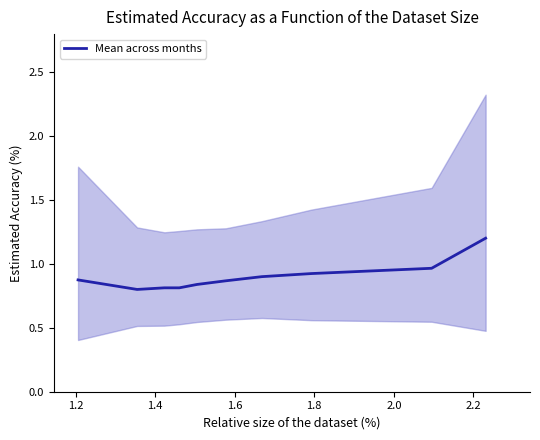

Does the chart display data point markers on the line(s)?

No